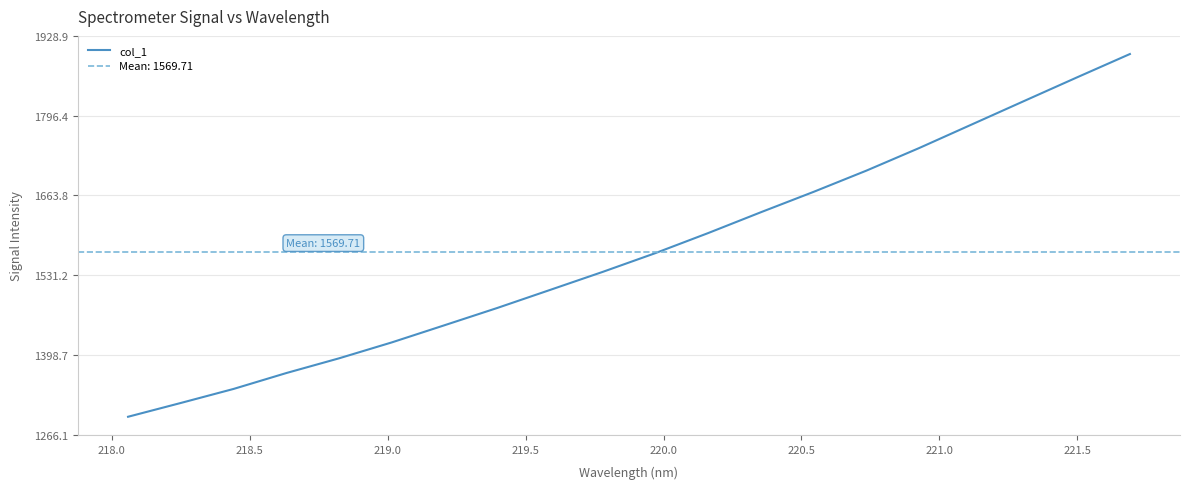

How many lines are shown in the chart?

1